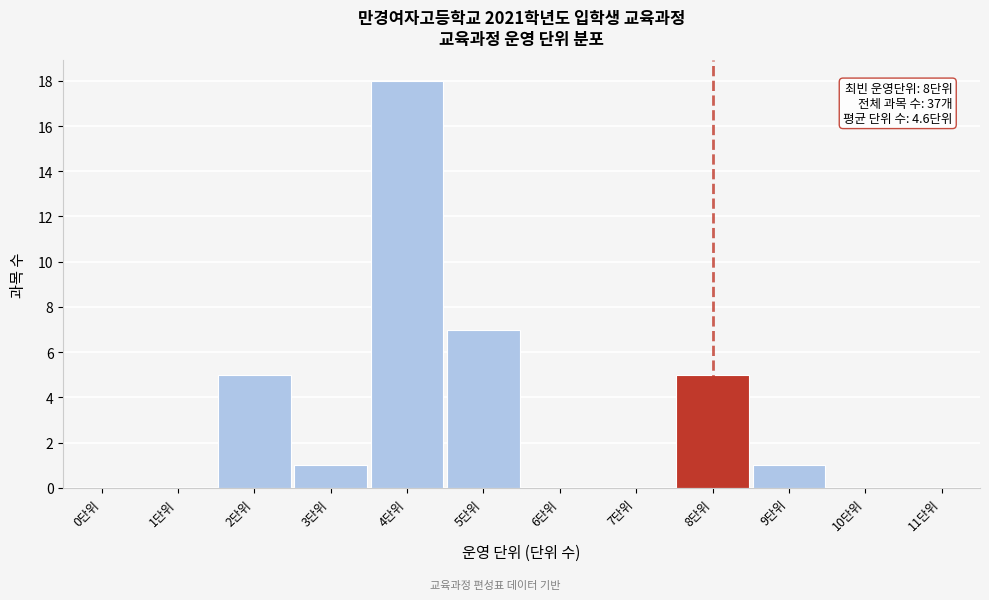

Reading left to right, transcribe all the data shown in this chart.

0단위=0	1단위=0	2단위=5	3단위=1	4단위=18	5단위=7	6단위=0	7단위=0	8단위=5	9단위=1	10단위=0	11단위=0